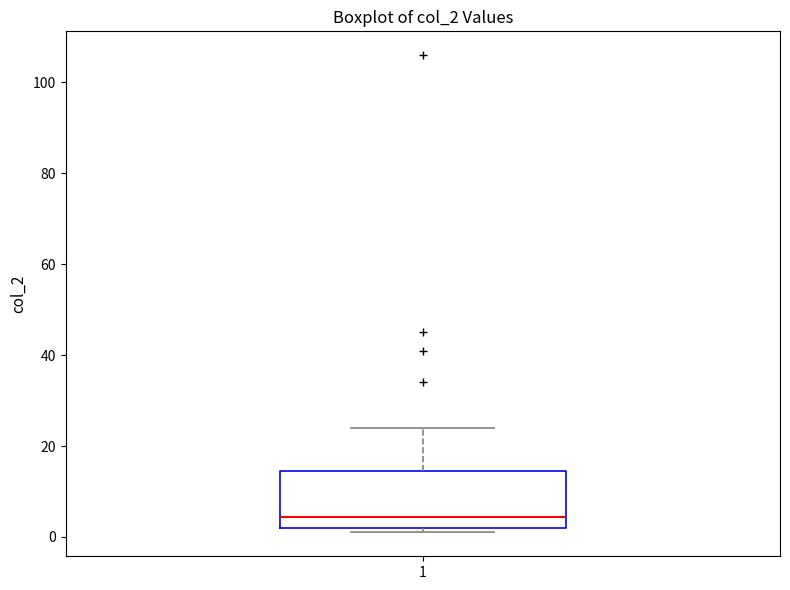

Read this box plot against the y-axis: the position of the median line, the range covered by the box, and the ends of both whiskers. The values are not printed on the chart, so give them approximately, as read against the axis.

median 4, box 2 to 14, whiskers 2 (just below the box's lower edge) to 24